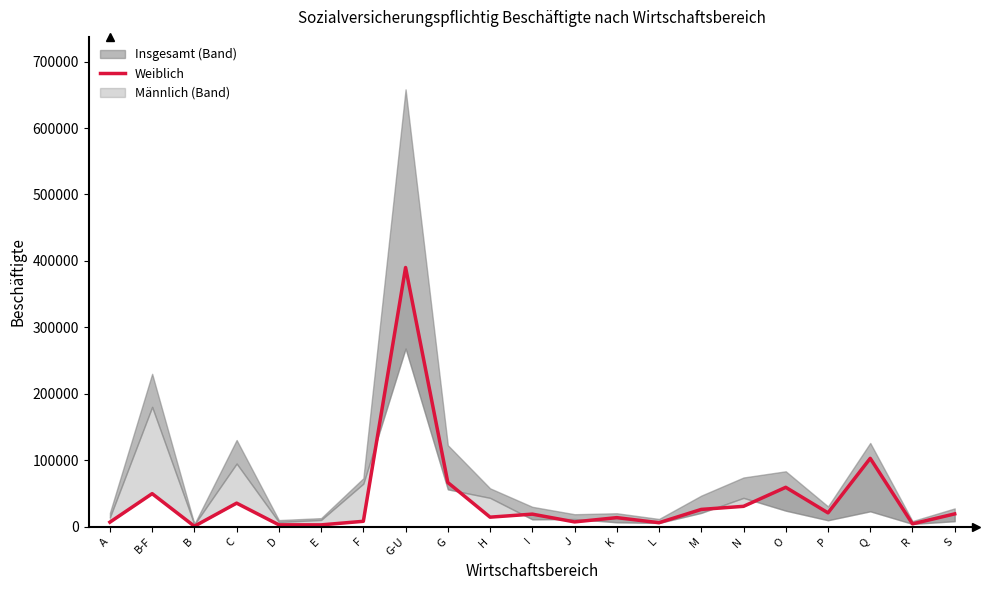

At which label is the value closest to 195362?

Q